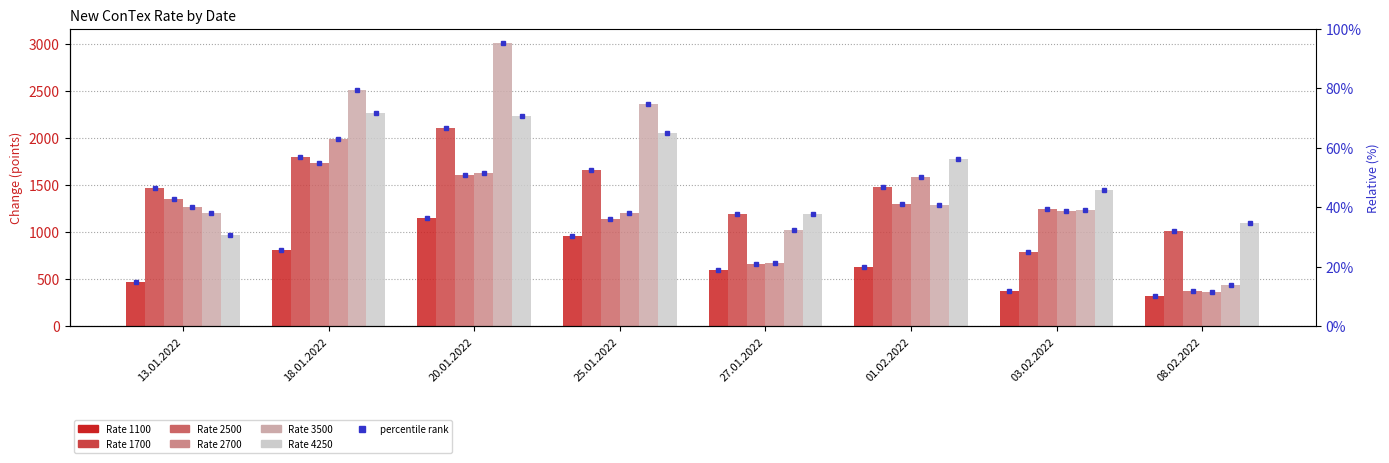

What is the average value of the 1100 series?

665